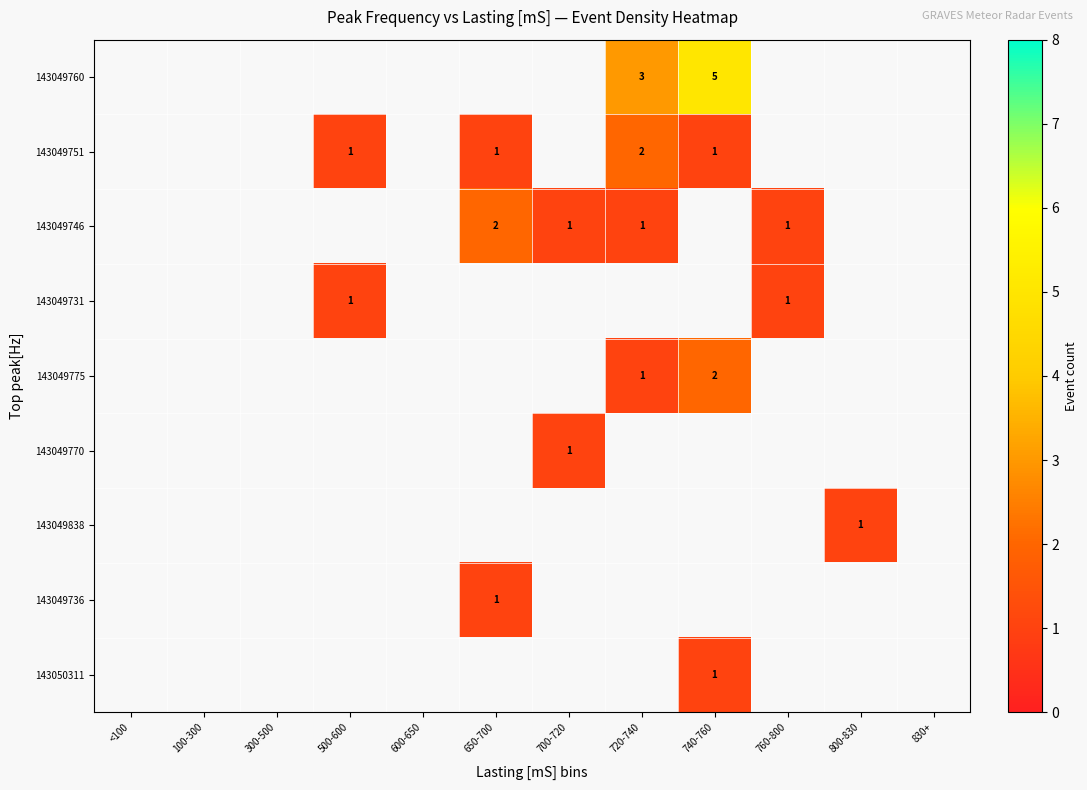

True or false: 143049736 has a value of 1.0 at 650-700.

True